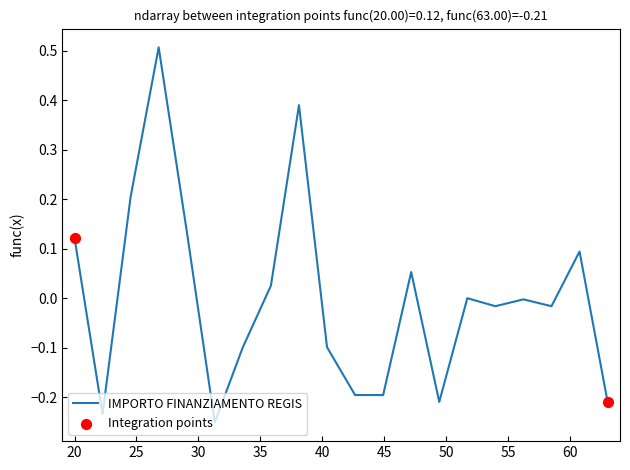

What is the difference between the maximum and minimum values?

0.8